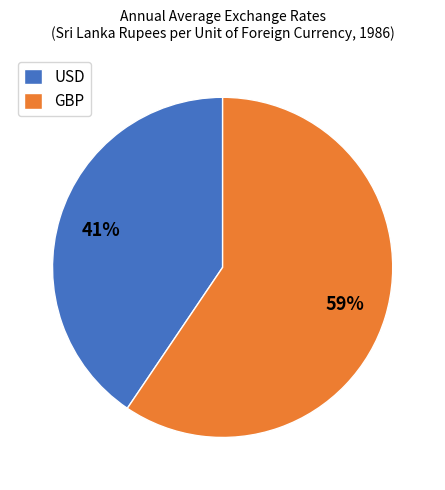

Is the sum of GBP and USD greater than half?

Yes